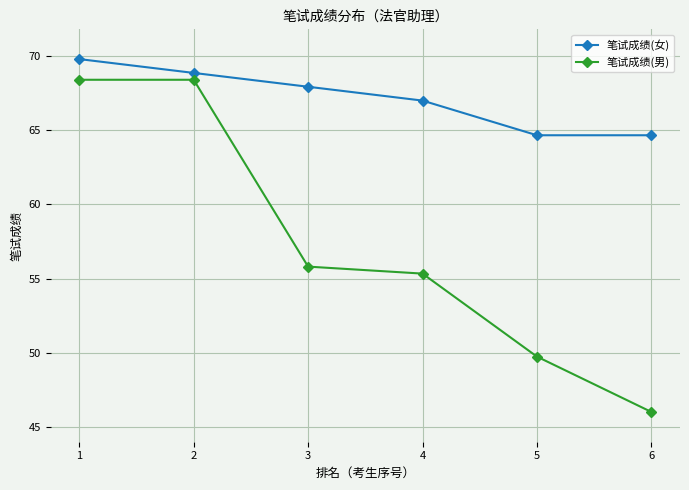

What is the spread (max minus min) of values at 1?

1.4